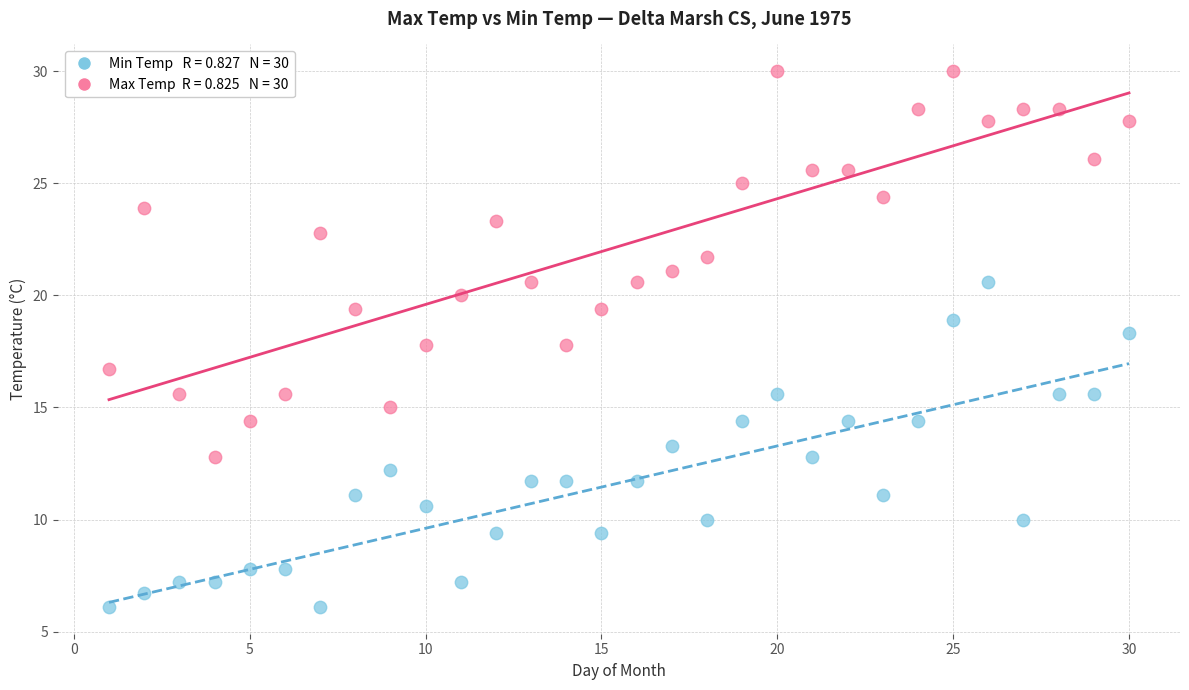

Across all data points, what is the range of X values (max minus min)?

29.0